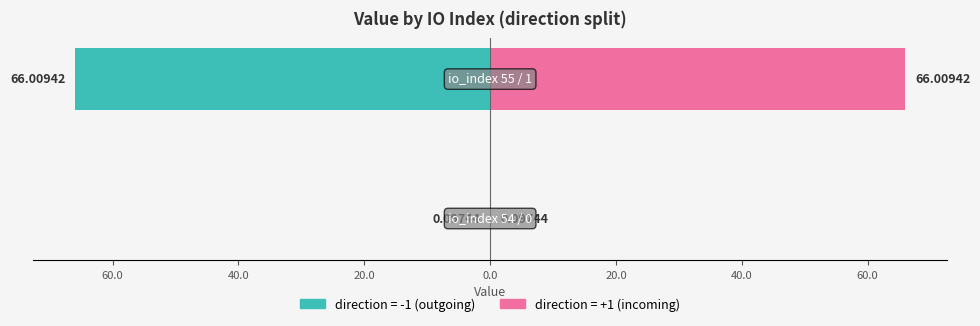

Which series has the widest spread of values?

direction=-1 (outgoing)